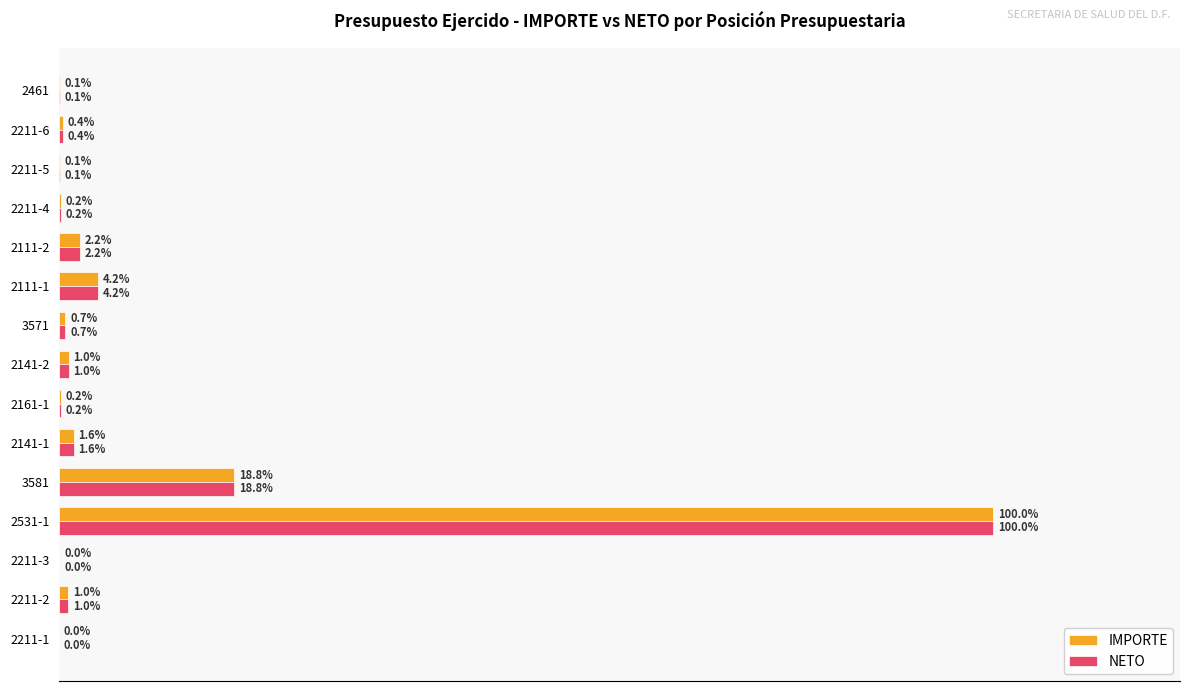

At which category does the chart reach its peak across all series?

2531-1